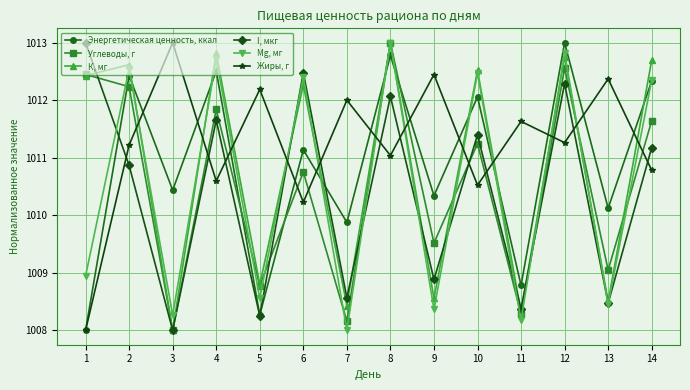

Rank the series at 5 from highest to lowest value.

Жиры, г, К, мг, Углеводы, г, Mg, мг, Энергетическая ценность, ккал, I, мкг